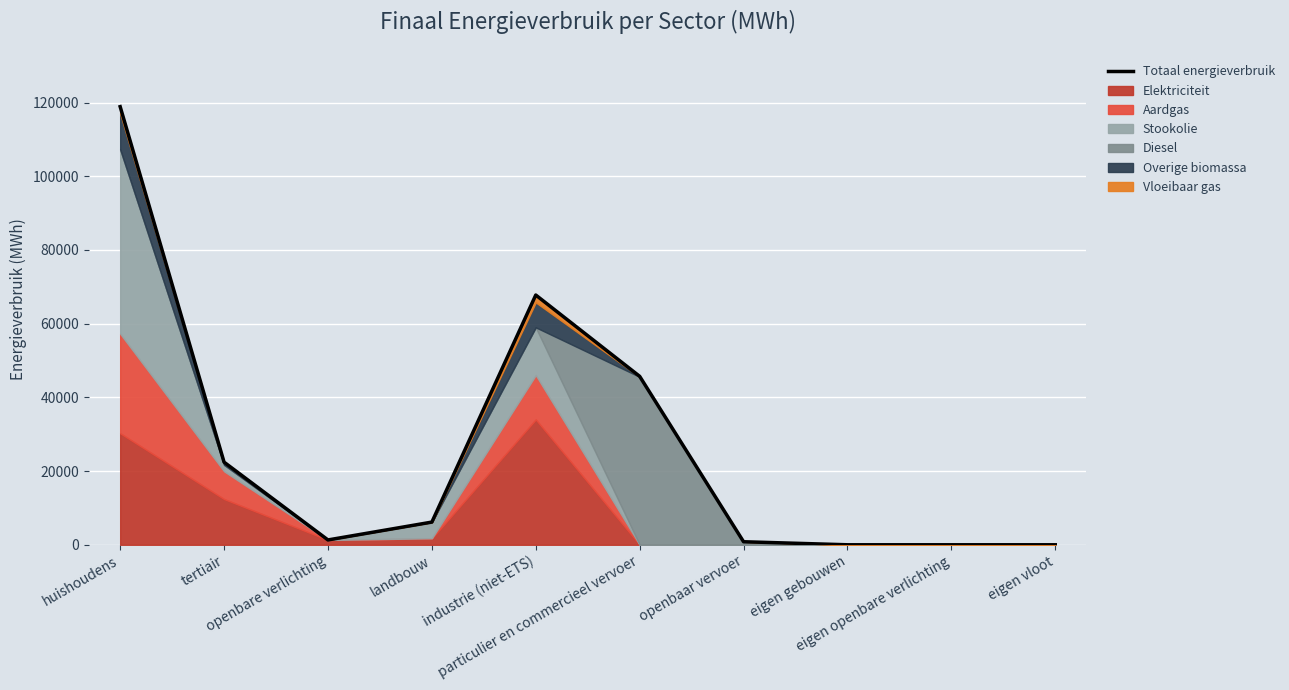

List the labels in order of value, smallest first.

eigen gebouwen, eigen openbare verlichting, eigen vloot, openbaar vervoer, openbare verlichting, landbouw, tertiair, particulier en commercieel vervoer, industrie (niet-ETS), huishoudens